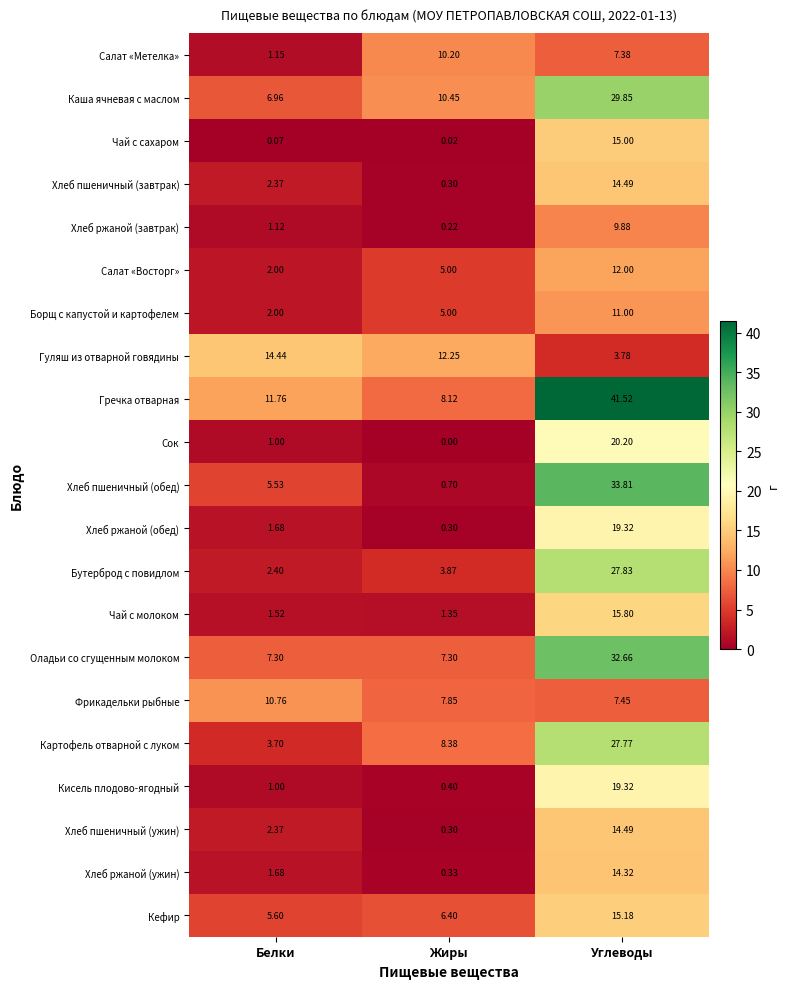

Which category has the lowest value across all series?

Жиры